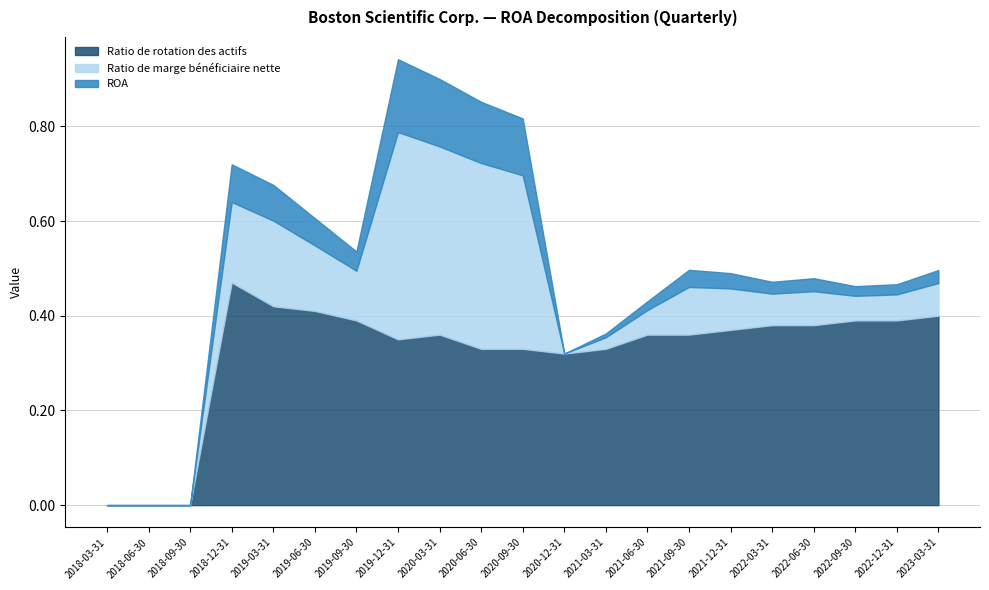

Does the chart have visible grid lines?

Yes